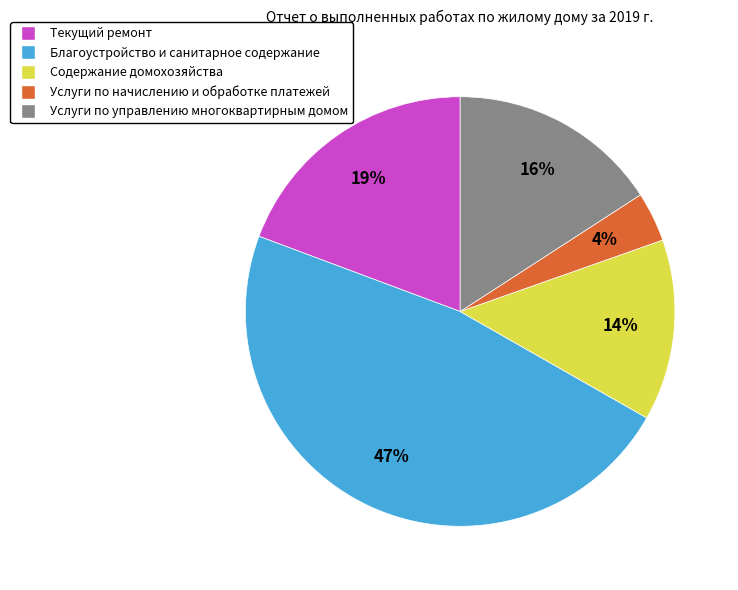

Is the sum of Услуги по начислению и обработке платежей and Услуги по управлению многоквартирным домом greater than half?

No